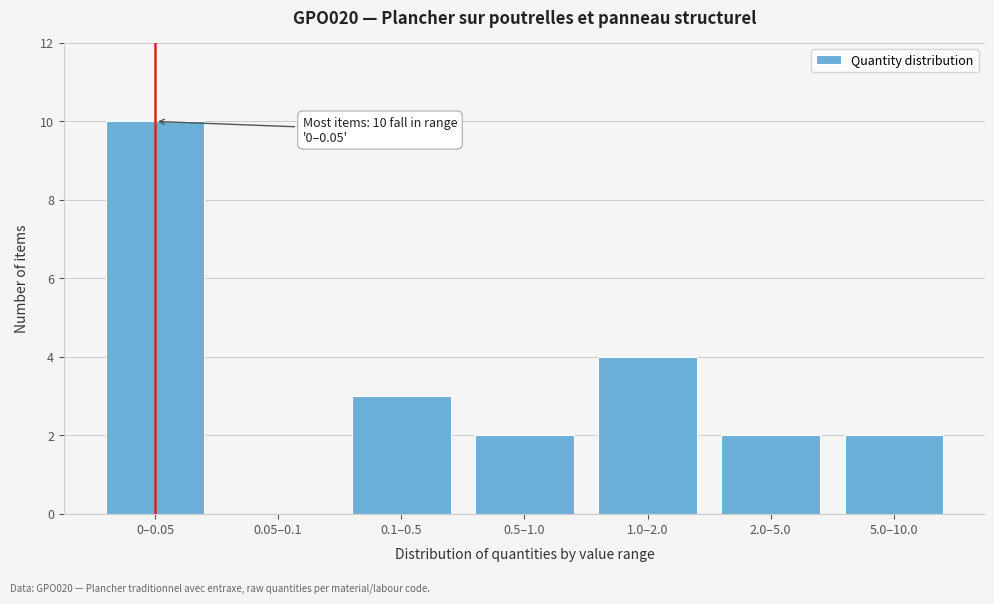

Reading right to left, transcribe all the data shown in this chart.

5.0–10.0=2	2.0–5.0=2	1.0–2.0=4	0.5–1.0=2	0.1–0.5=3	0.05–0.1=0	0–0.05=10